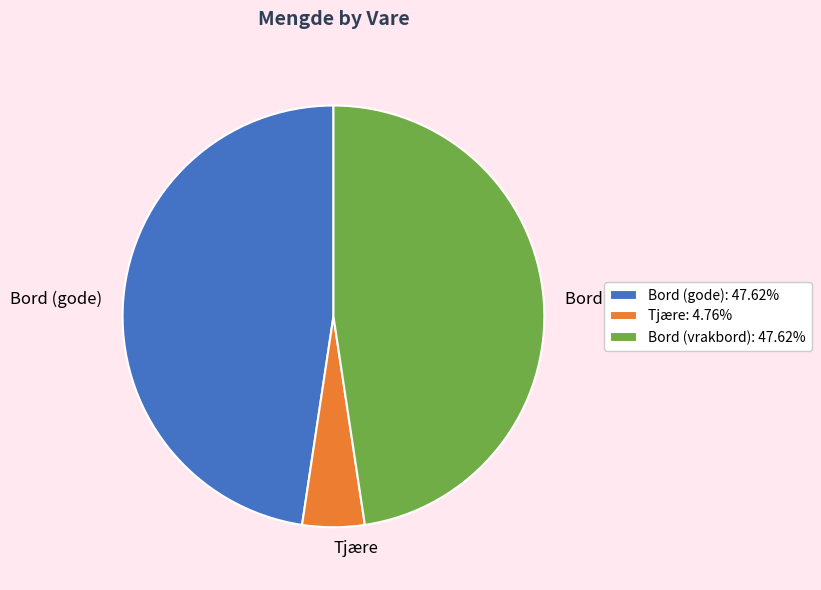

Is it true that Bord (vrakbord) is 48% of the pie?

True